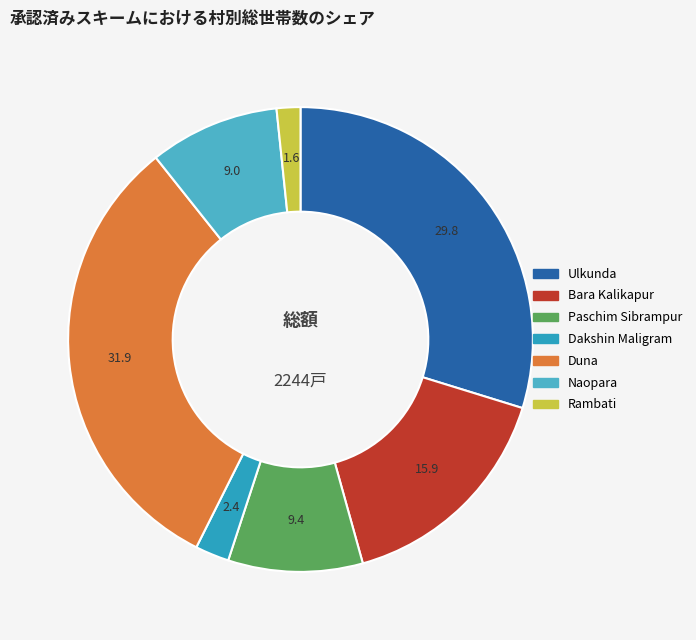

What is the largest slice in the pie chart?

Duna